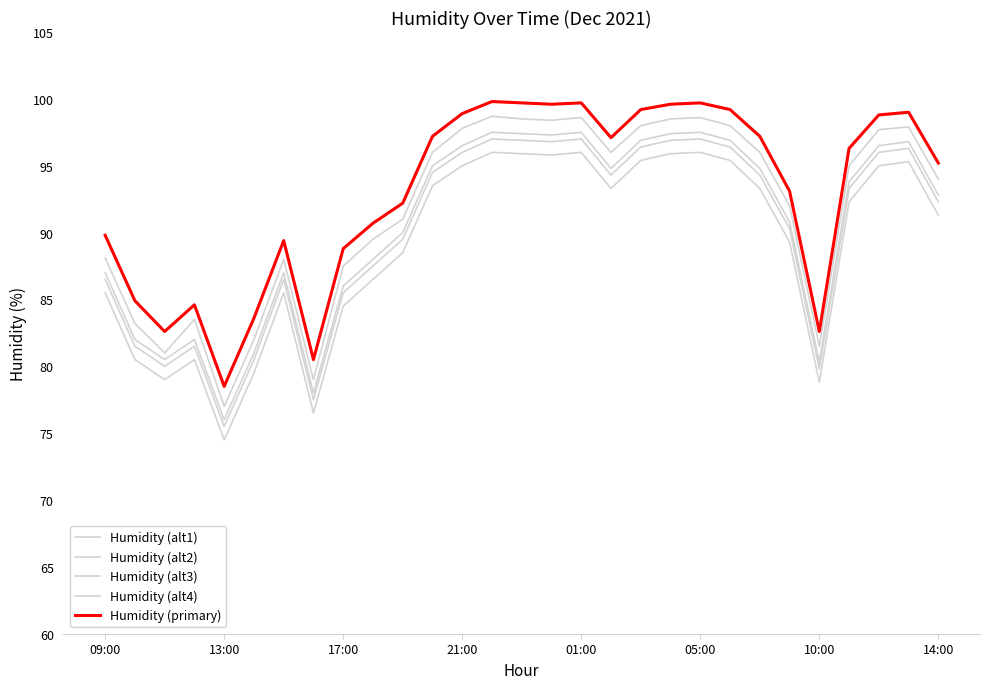

How many lines are shown in the chart?

5